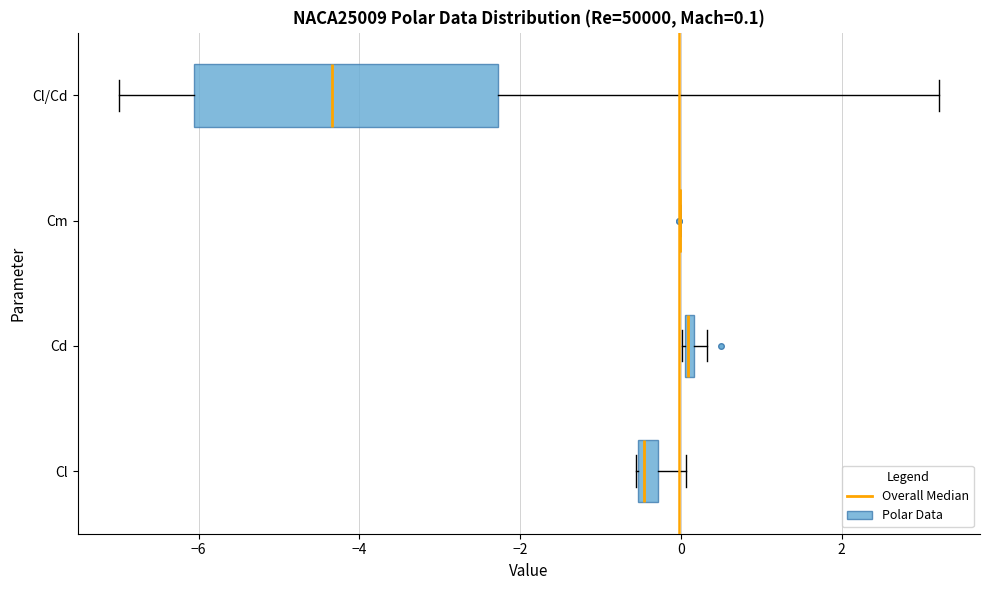

Comparing the boxes themselves (not the whiskers), which one is the widest?

Cl/Cd